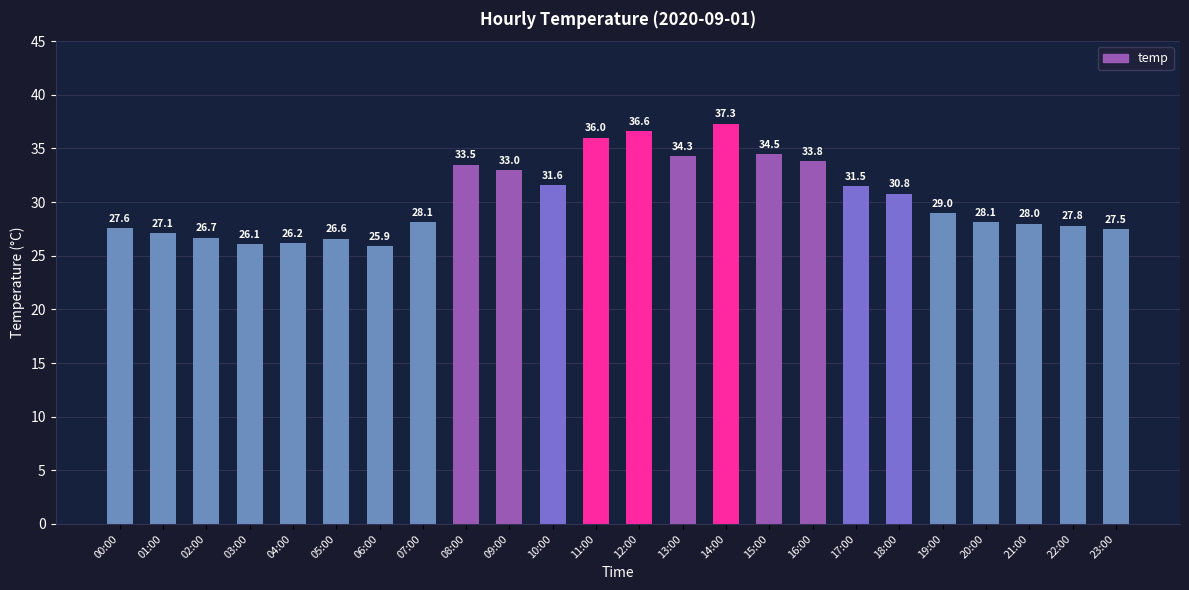

Reading right to left, list all the values displayed in this chart.

27.5	27.8	28.0	28.1	29.0	30.8	31.5	33.8	34.5	37.3	34.3	36.6	36.0	31.6	33.0	33.5	28.1	25.9	26.6	26.2	26.1	26.7	27.1	27.6